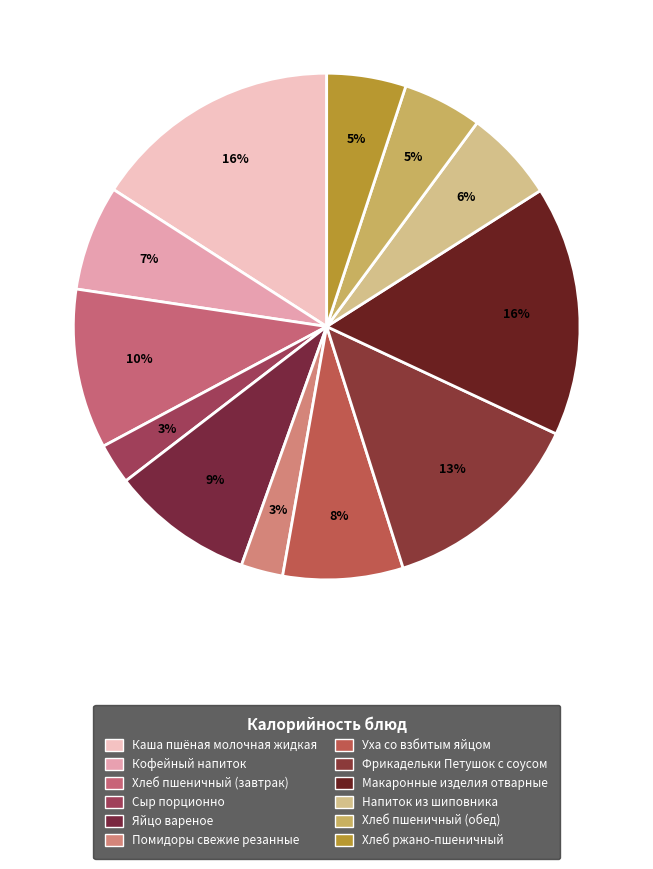

Rank the categories by value from lowest to highest.

Сыр порционно, Помидоры свежие резанные, Хлеб пшеничный (обед), Хлеб ржано-пшеничный, Напиток из шиповника, Кофейный напиток, Уха со взбитым яйцом, Яйцо вареное, Хлеб пшеничный (завтрак), Фрикадельки Петушок с соусом, Каша пшёная молочная жидкая, Макаронные изделия отварные